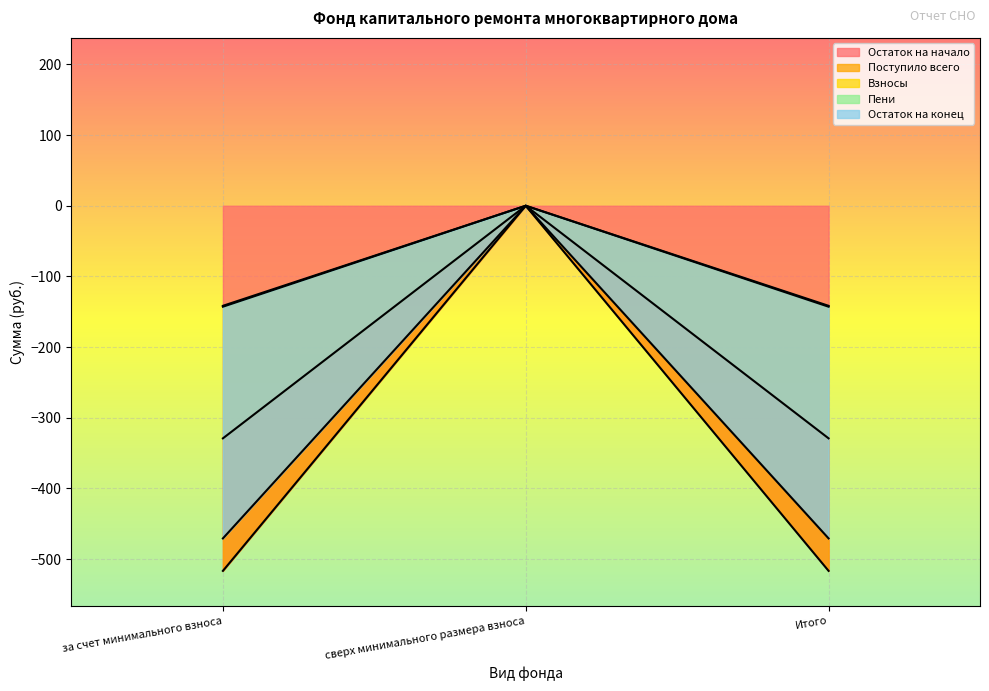

Reading left to right, extract all data points from this chart.

Остаток на начало: за счет минимального взноса=-516.8	сверх минимального размера взноса=0.0	Итого=-516.8
Поступило всего: за счет минимального взноса=-329.2	сверх минимального размера взноса=0.0	Итого=-329.2
Взносы: за счет минимального взноса=-142.9	сверх минимального размера взноса=0.0	Итого=-142.9
Пени: за счет минимального взноса=-141.6	сверх минимального размера взноса=0.0	Итого=-141.6
Остаток на конец: за счет минимального взноса=-470.8	сверх минимального размера взноса=0.0	Итого=-470.8